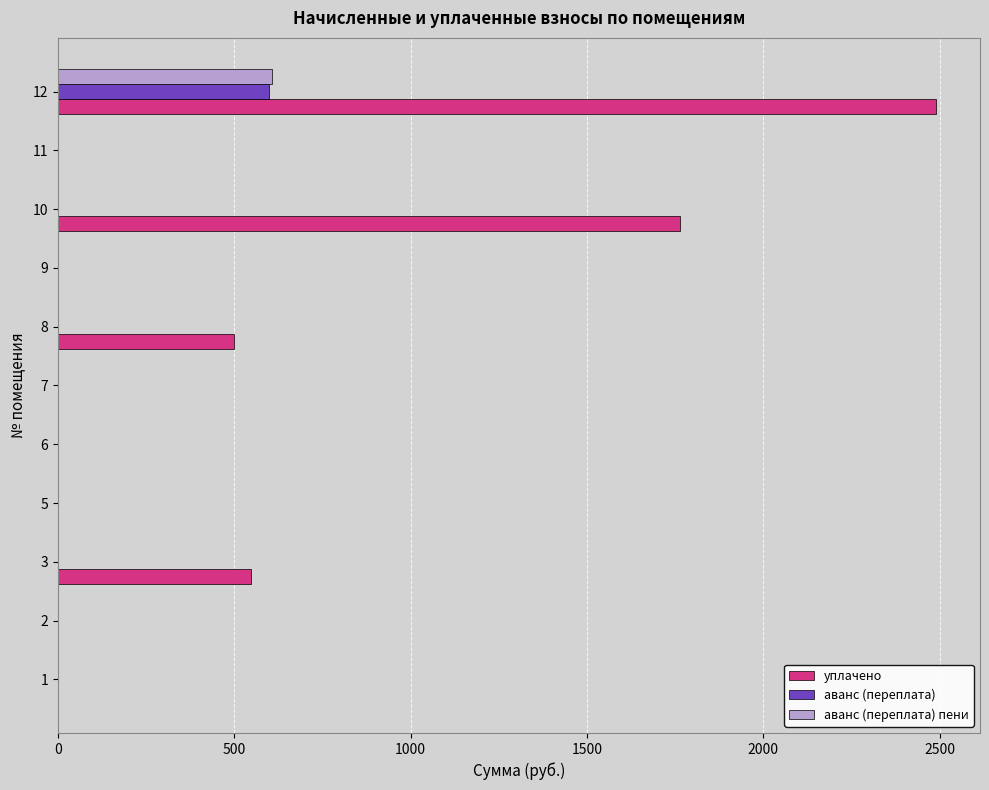

What is the sum of all уплачено values?

5302.7